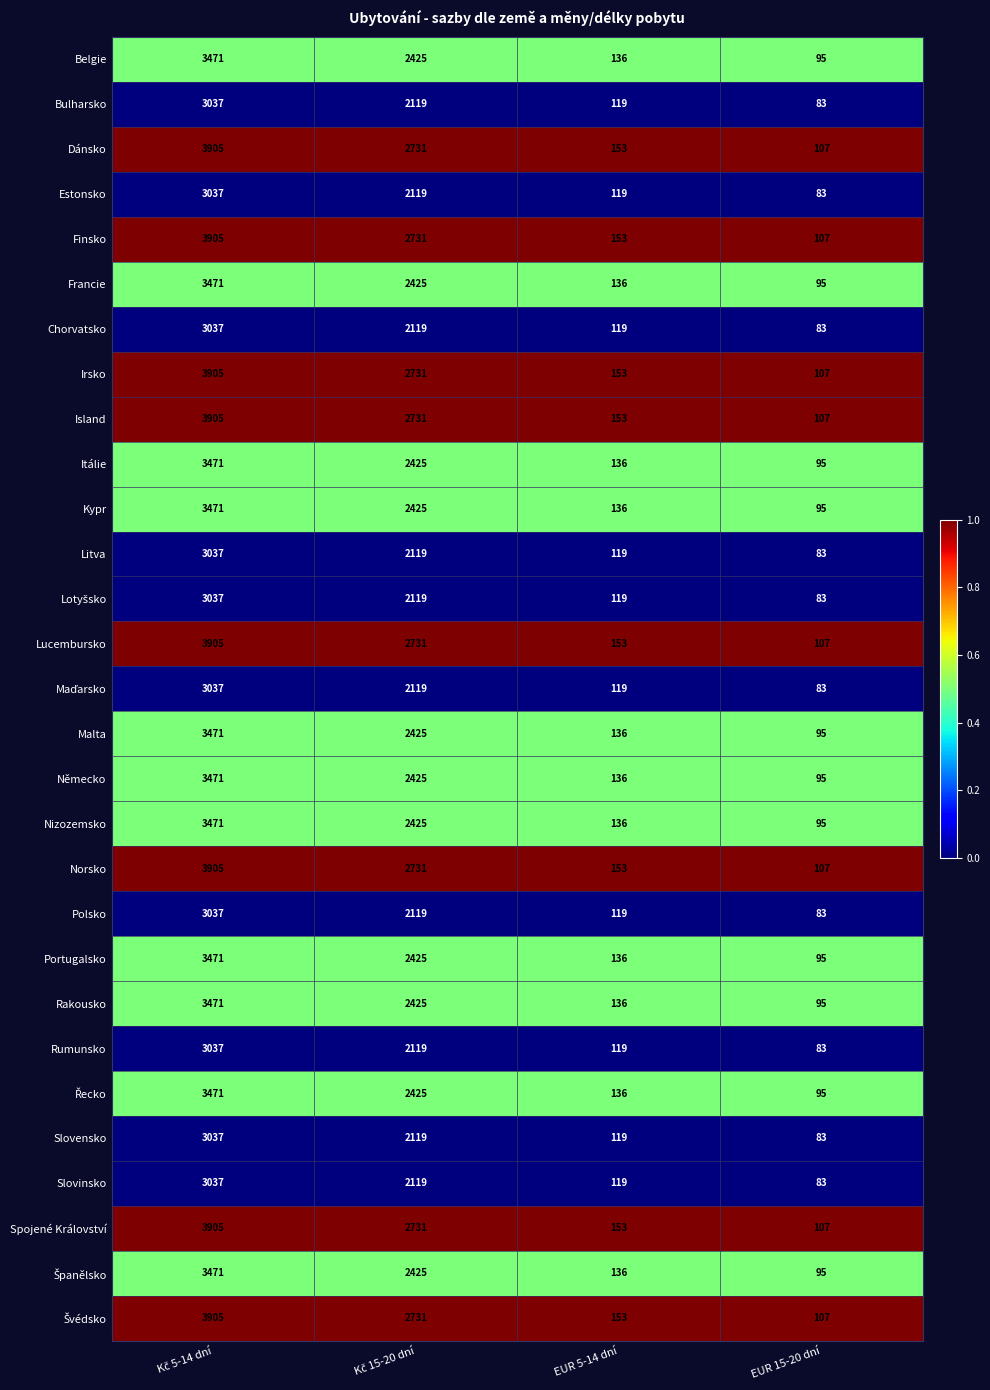

At which label does Chorvatsko reach its minimum?

EUR 15-20 dní